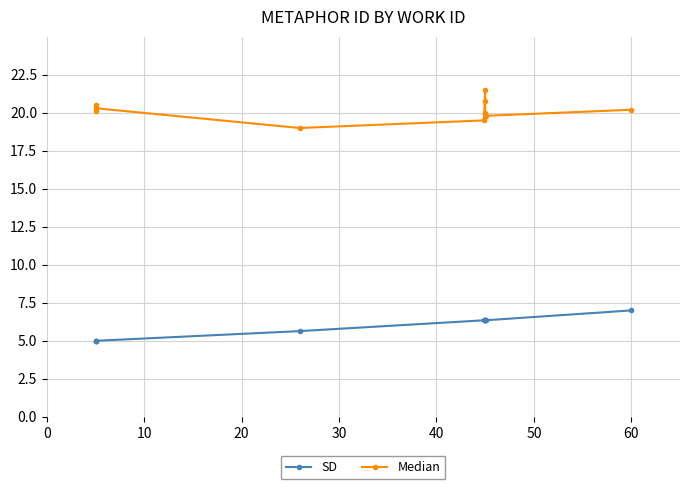

True or false: Median and SD intersect in this chart.

False